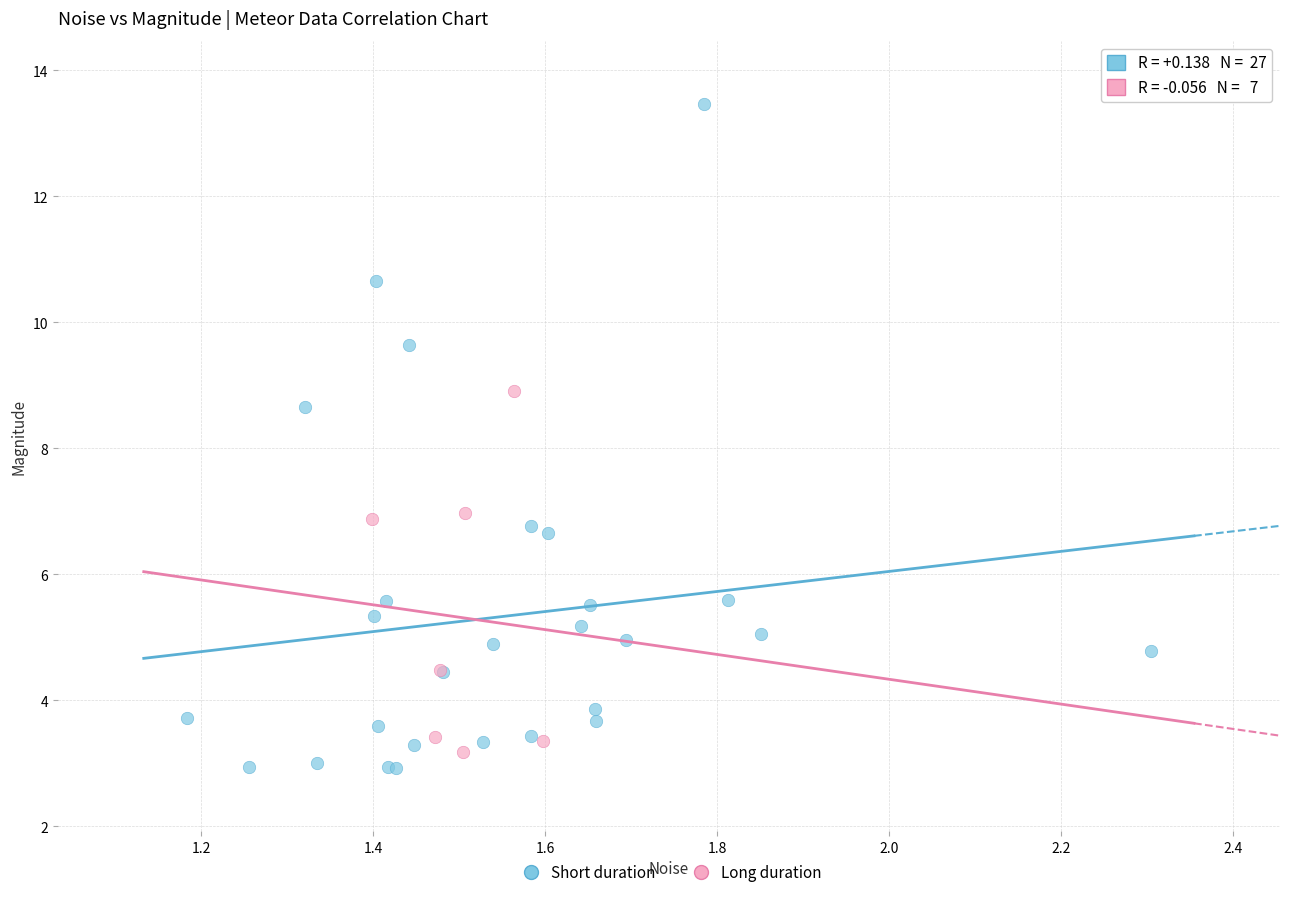

Which series has the largest Y range (max minus min)?

Short duration